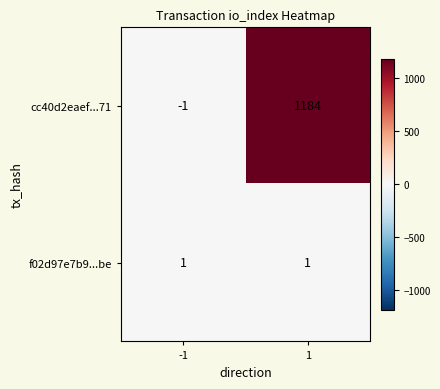

True or false: cc40d2eaef...71 has a value of 0 at -1.

False